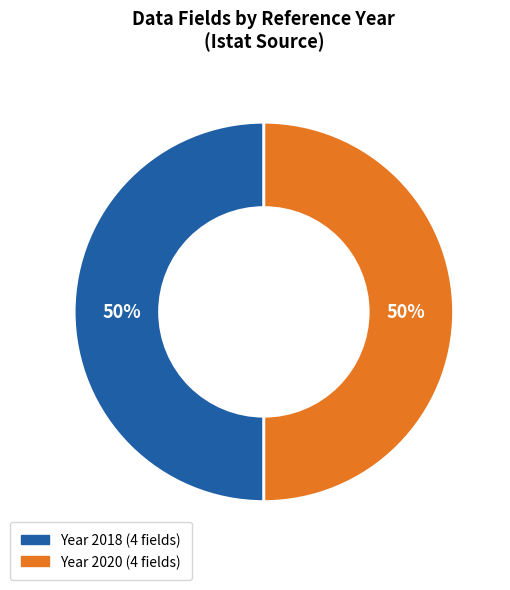

To the nearest percent, what is the average slice percentage?

50%